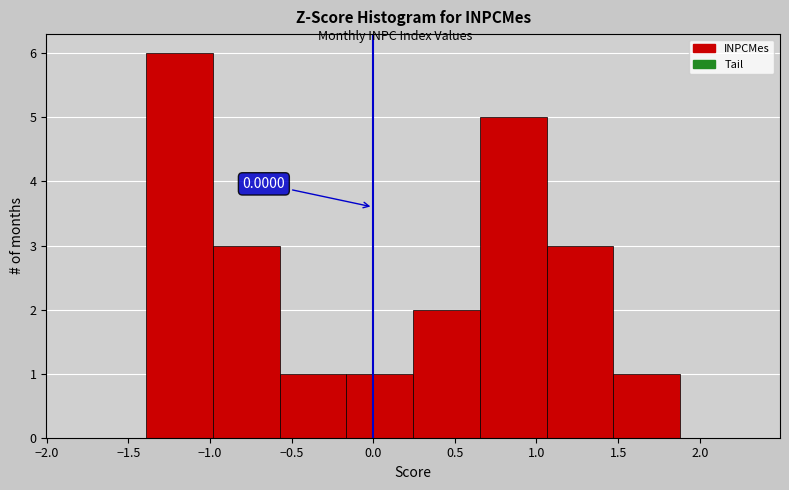

Which range on the x-axis has the tallest bar?

-1.40 to -1.00